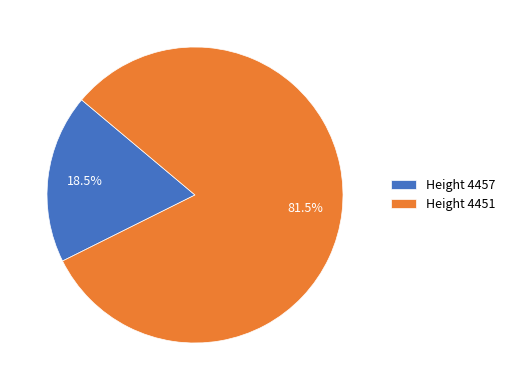

What is the smallest slice in the pie chart?

Height 4457